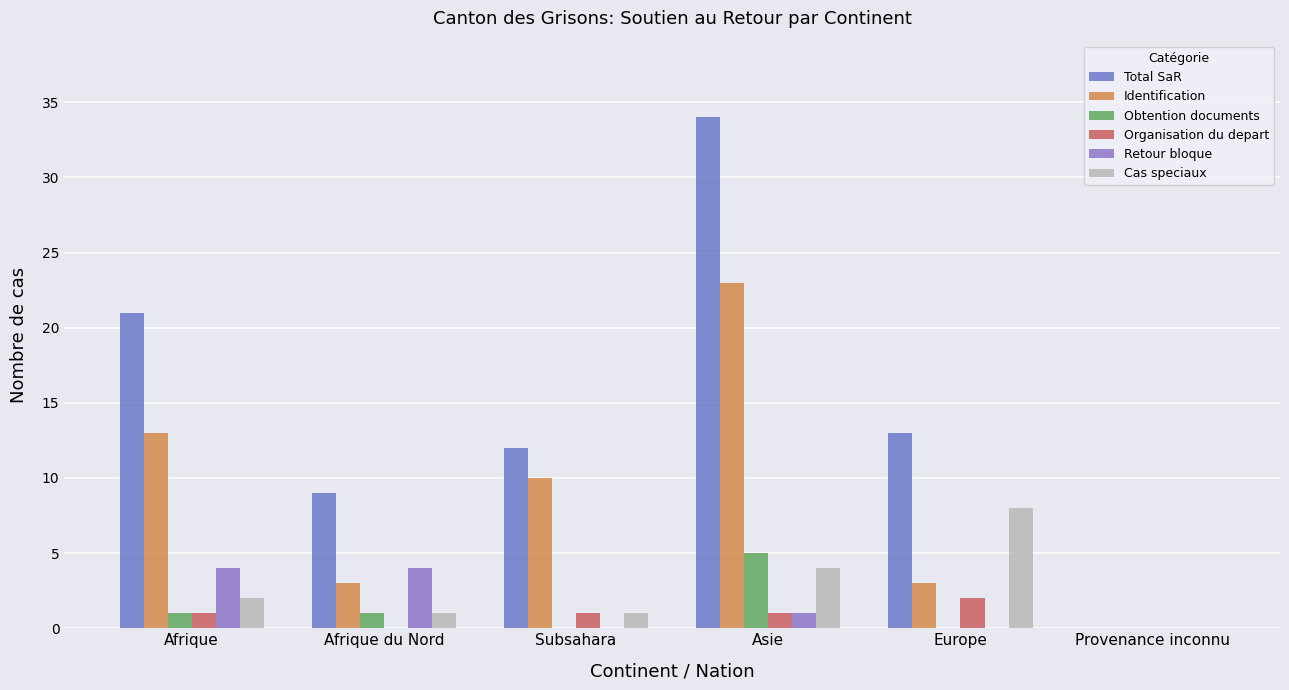

What position from the right is Asie?

3